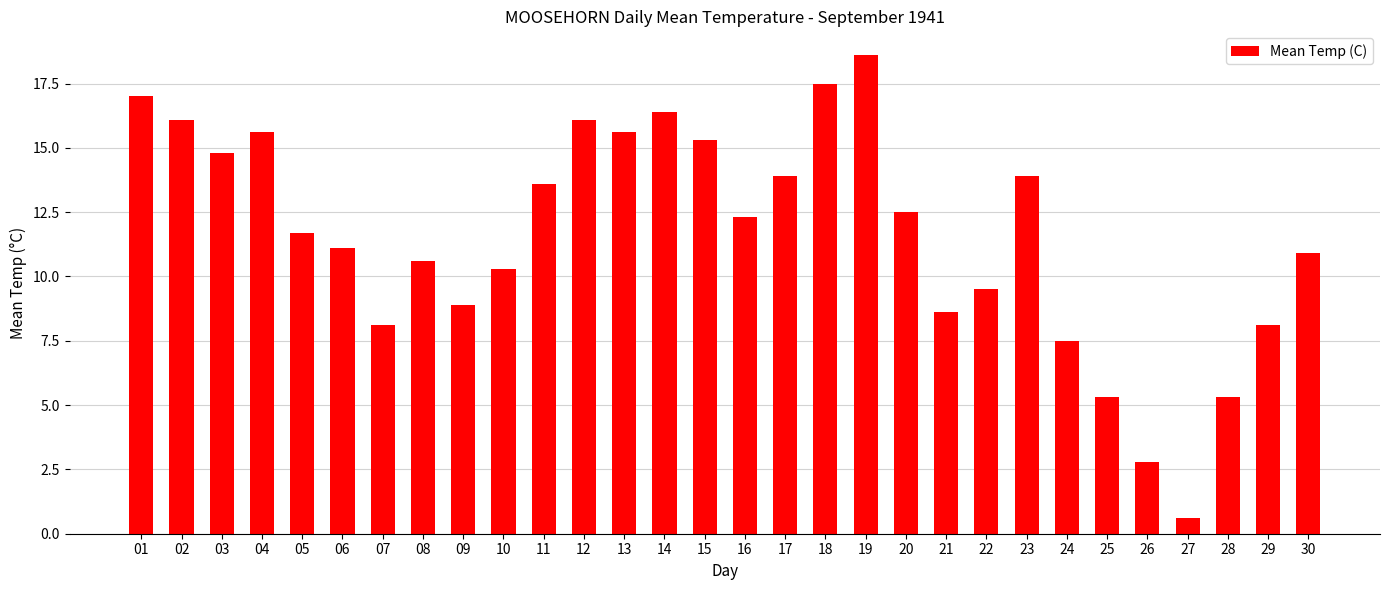

What is the difference between the second highest and minimum values?

16.9